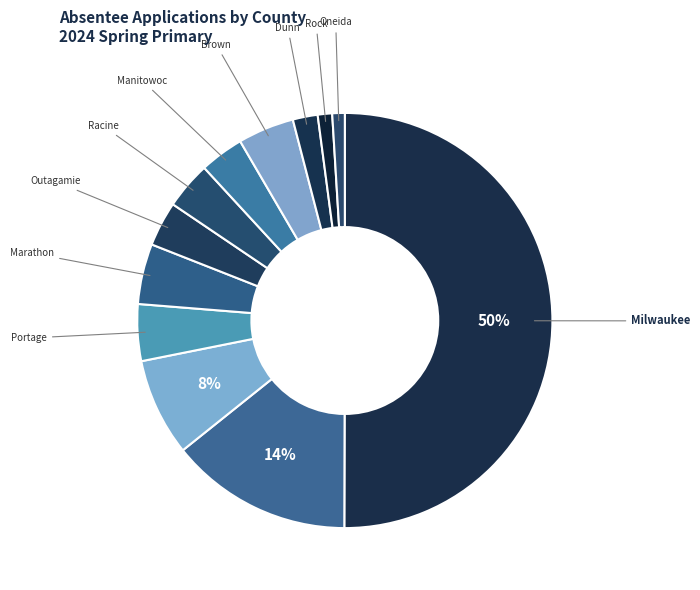

What is the largest slice in the pie chart?

MILWAUKEE COUNTY